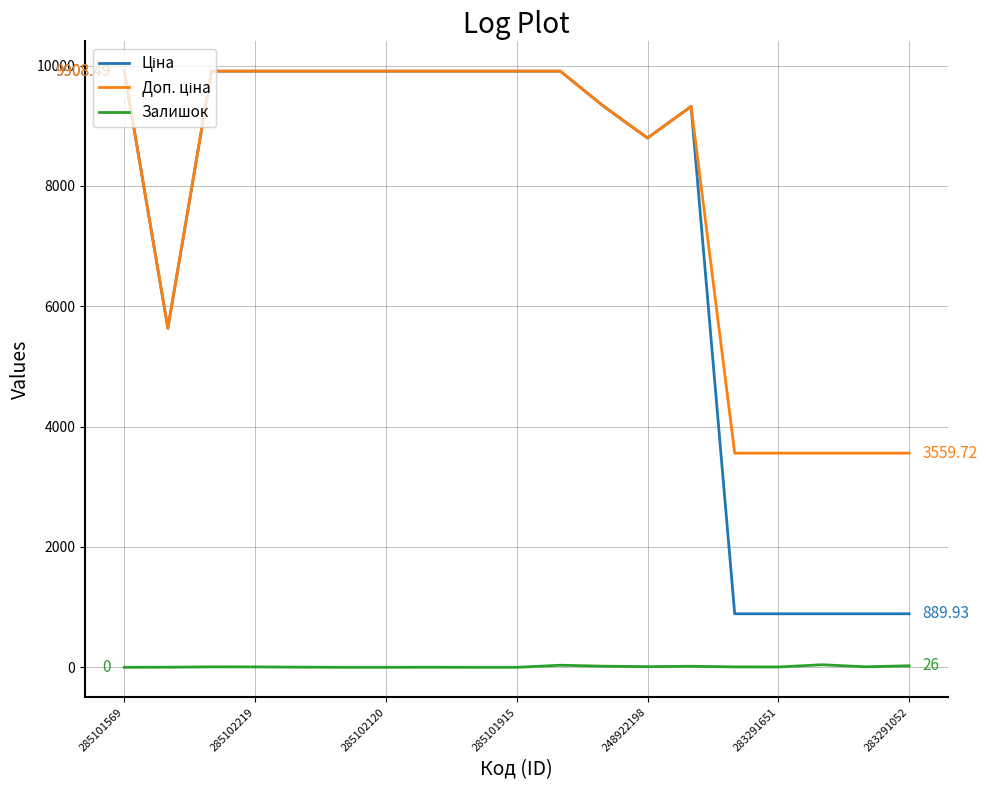

How many lines are shown in the chart?

3